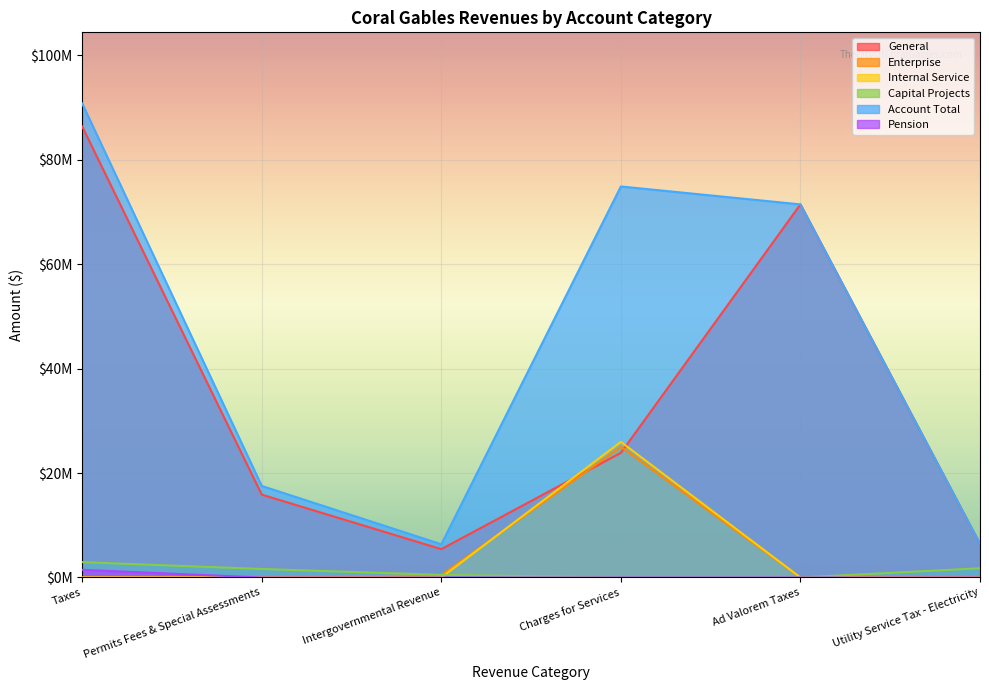

Reading left to right, transcribe all the data shown in this chart.

General: 86367492	15867574	5430389	23867647	71447141	6432878
Enterprise: 0	0	429977	25040960	0	0
Internal Service: 0	0	0	25971271	0	0
Capital Projects: 2941042	1631837	502924	0	0	1770880
Account Total: 90776076	17533130	6363290	74879878	71447141	6432878
Pension: 1467542	0	0	0	0	0